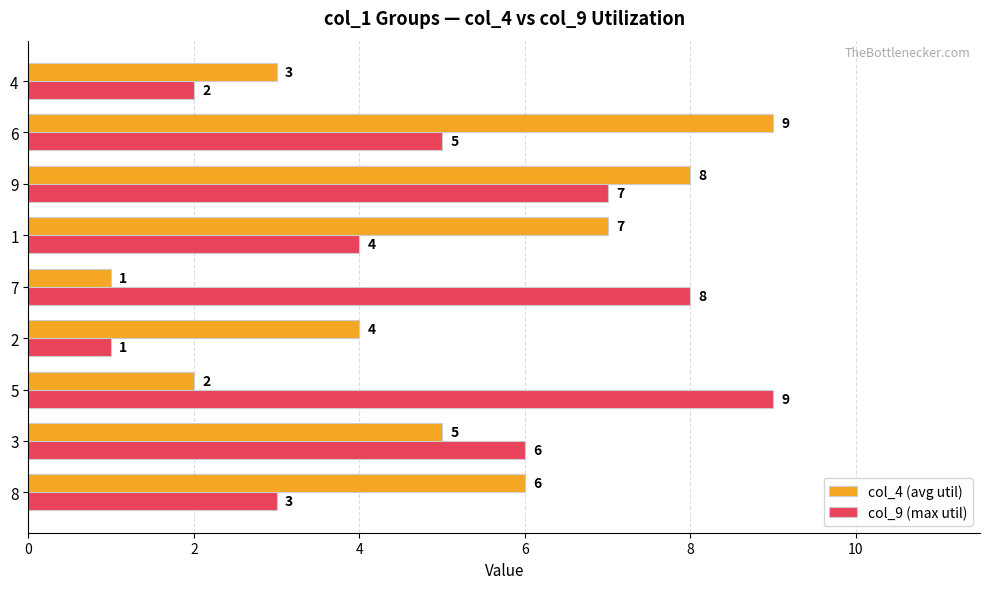

At 8, list the series in order from smallest to largest.

col_9 (max util), col_4 (avg util)